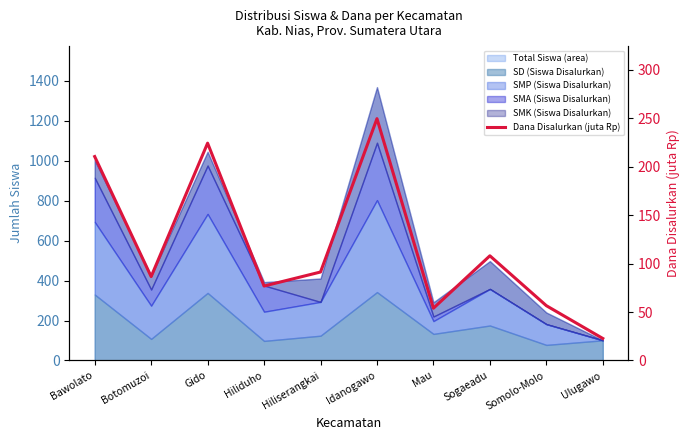

Is it true that the value at Mau is 79.2?

False